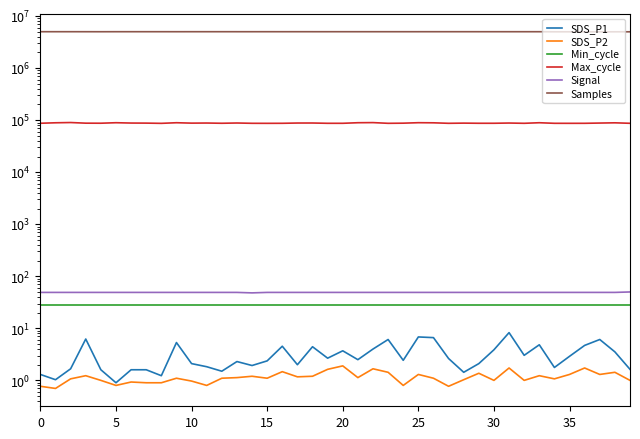

True or false: SDS_P1 and Samples intersect in this chart.

False